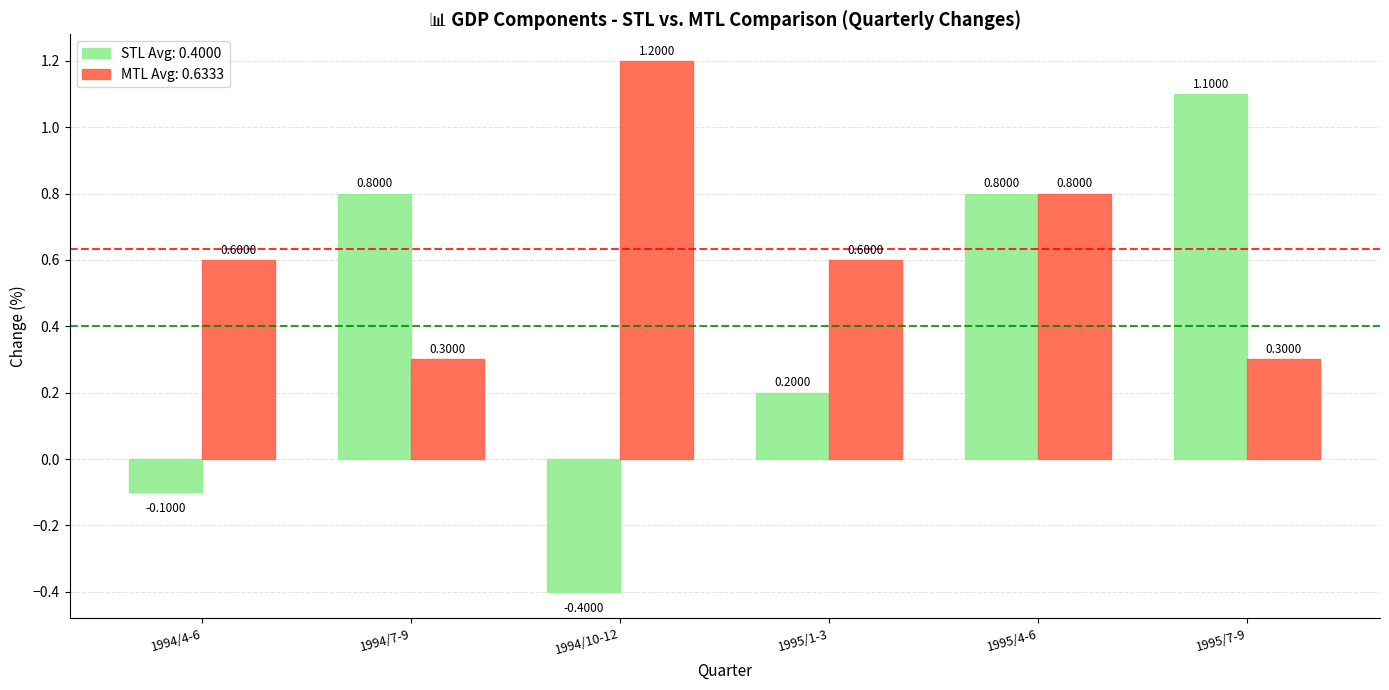

What is the difference between the STL Avg: 0.4000 values at 1994/7-9 and 1995/7-9?

0.3